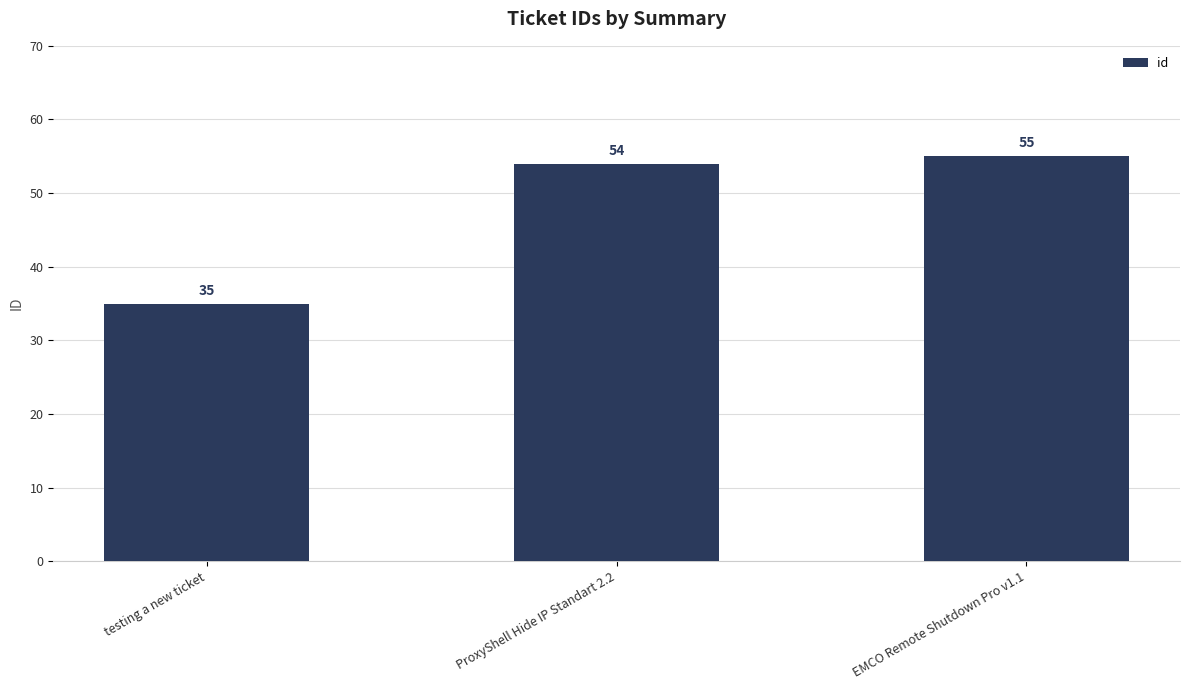

Which has a higher value, ProxyShell Hide IP Standart 2.2 or testing a new ticket?

ProxyShell Hide IP Standart 2.2